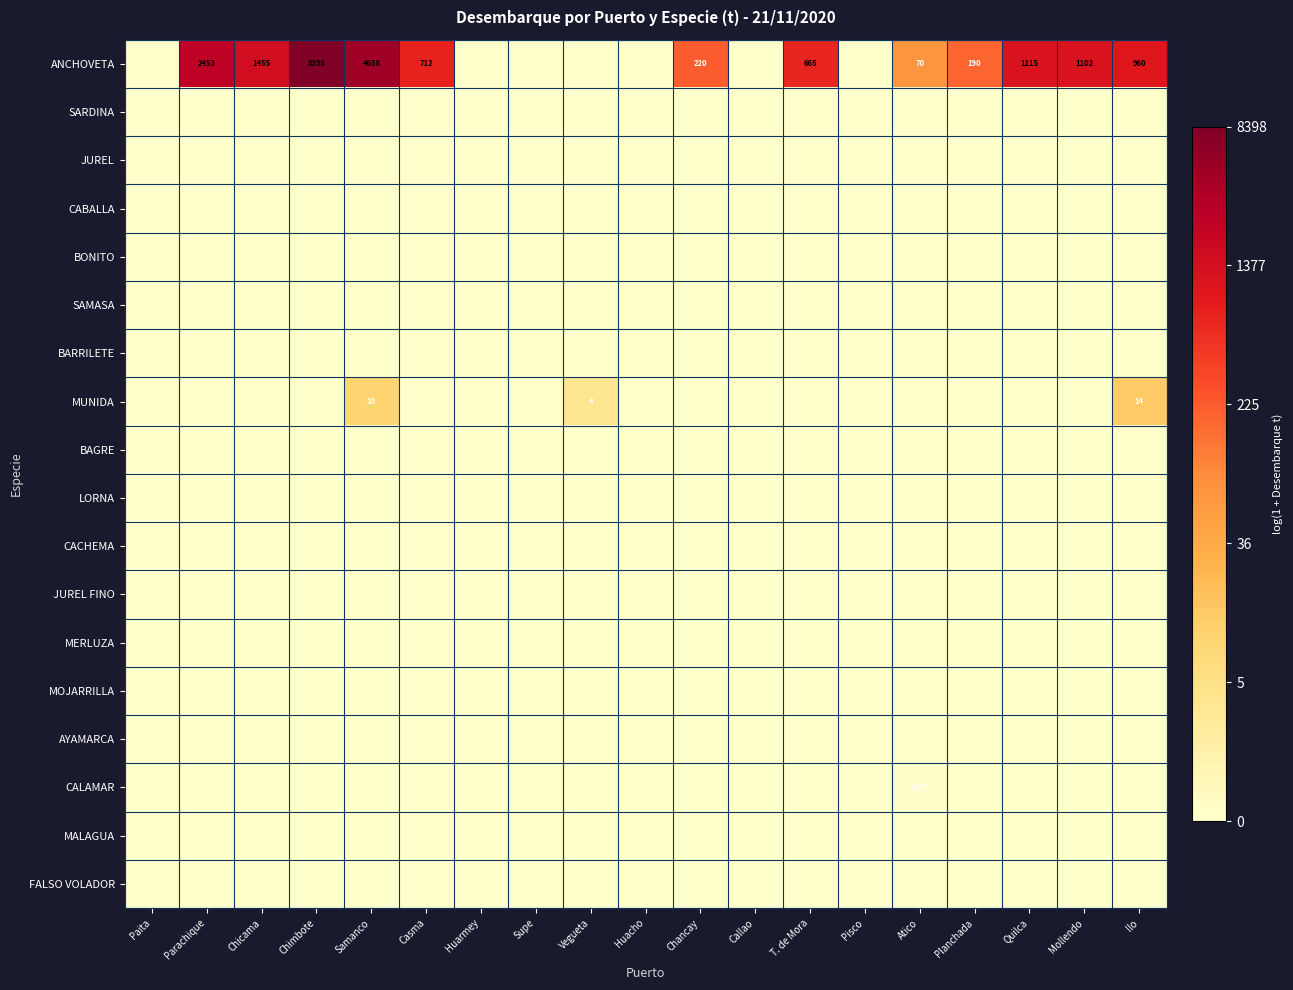

Which category has the highest value in the MUNIDA series?

Ilo